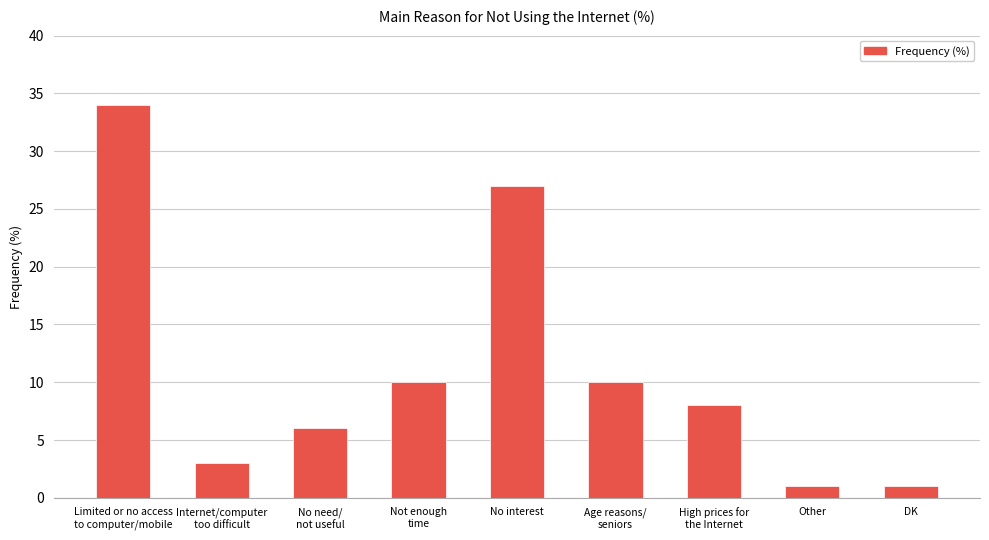

What position from the left is Not enough
time?

4